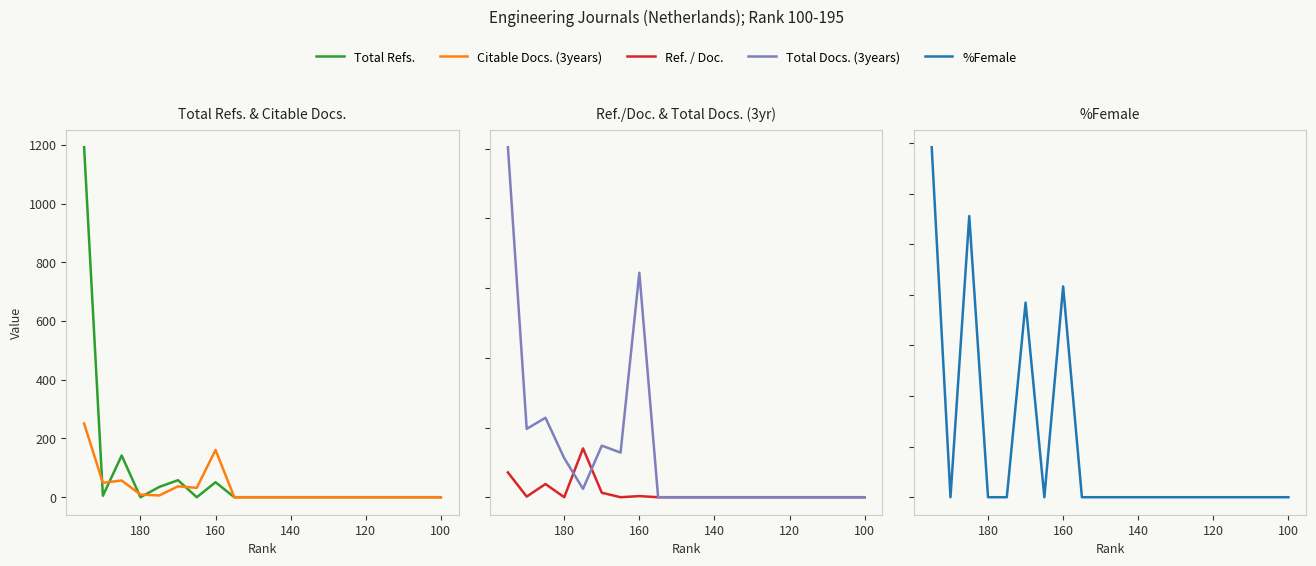

True or false: Total Refs. has more than 1 points higher than both neighbors.

True